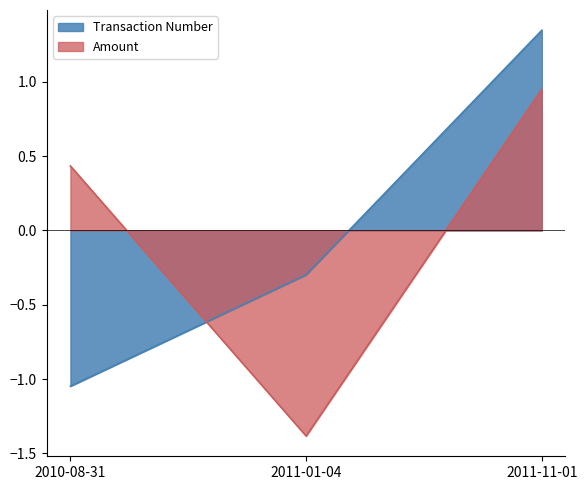

What is the label of the 3rd point from the right?

2010-08-31